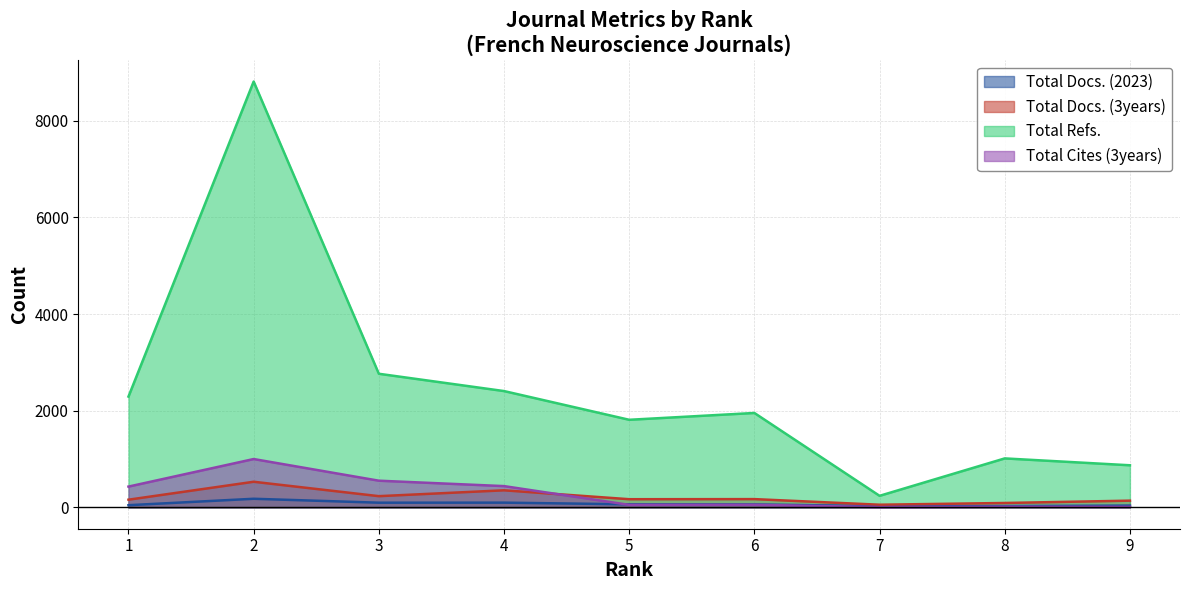

In Total Docs. (3years), how many points are lower than both neighbors (excluding endpoints)?

3